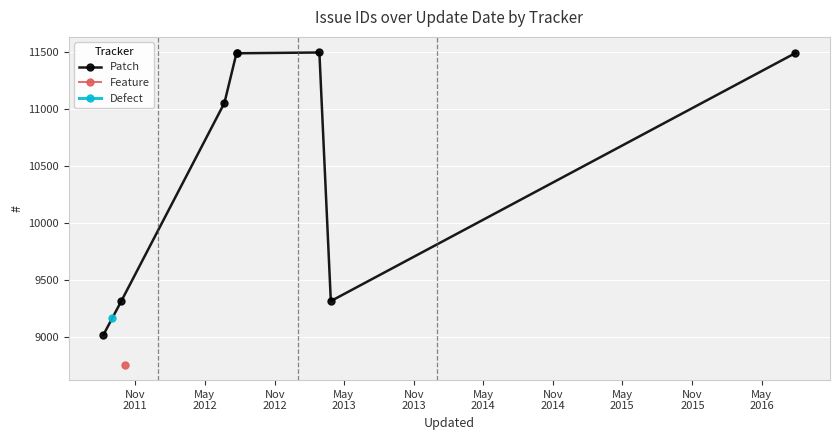

What is the greatest value displayed?

11500